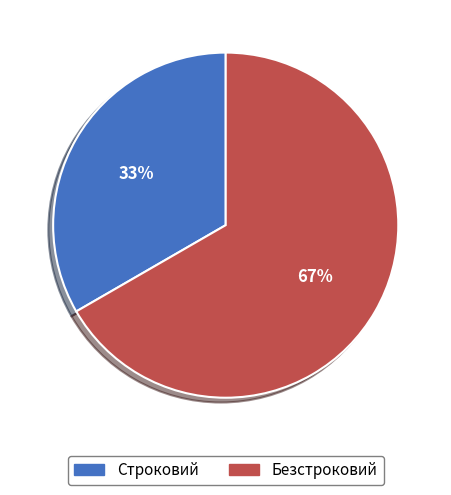

The Строковий slice represents 21% of the pie. True or false?

False